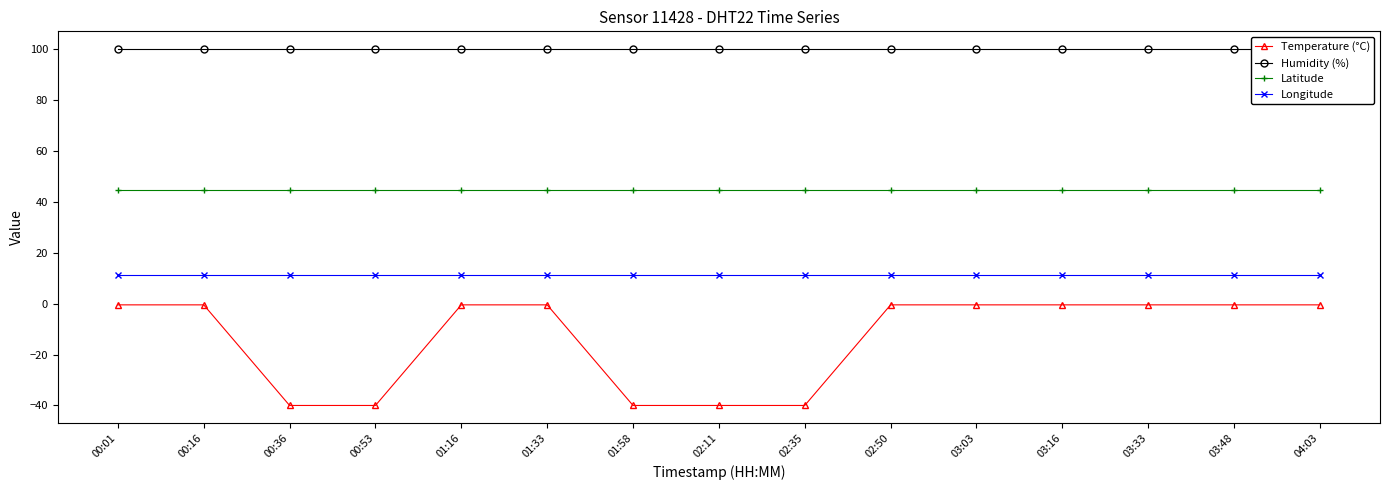

What are all the series names shown in the legend?

Temperature (°C), Humidity (%), Latitude, Longitude